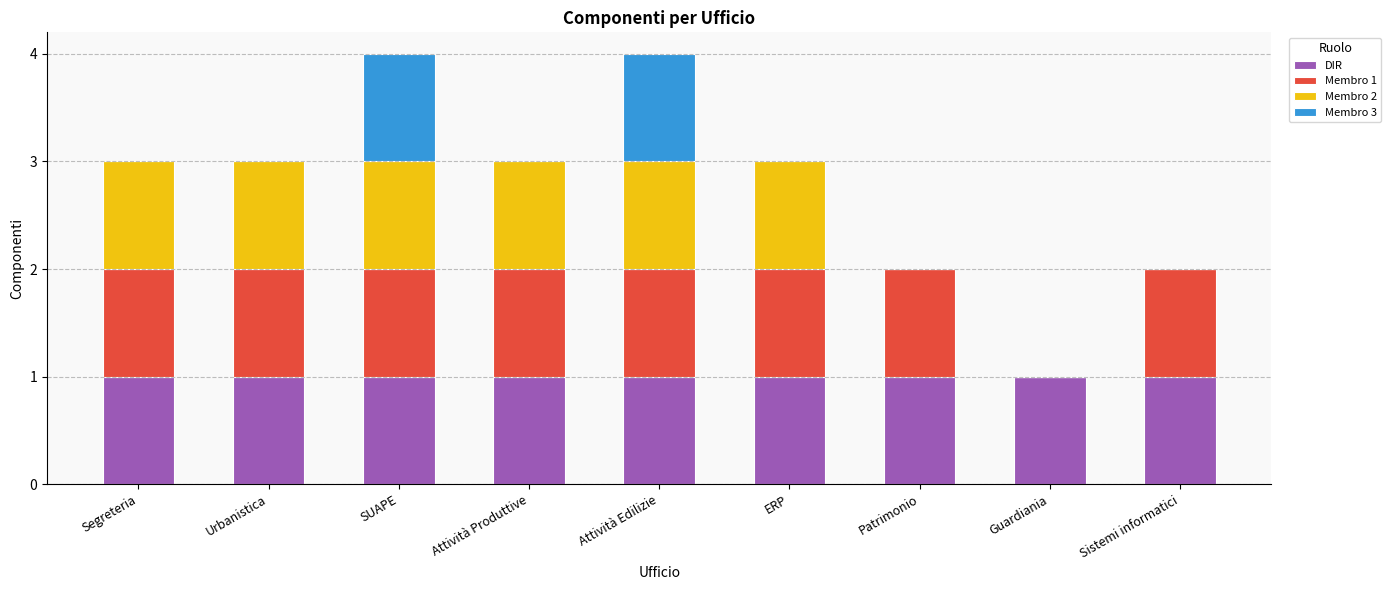

What are all the series names shown in the legend?

DIR, Membro 1, Membro 2, Membro 3